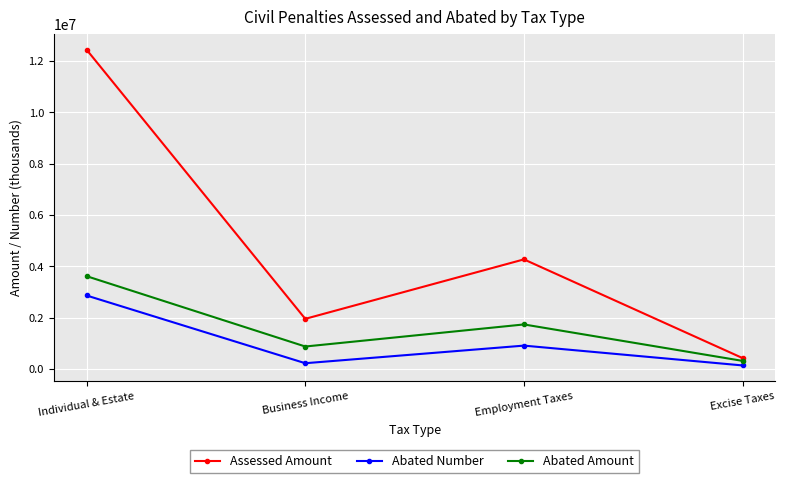

Between Employment Taxes and Excise Taxes, which series saw the biggest shift?

Assessed Amount